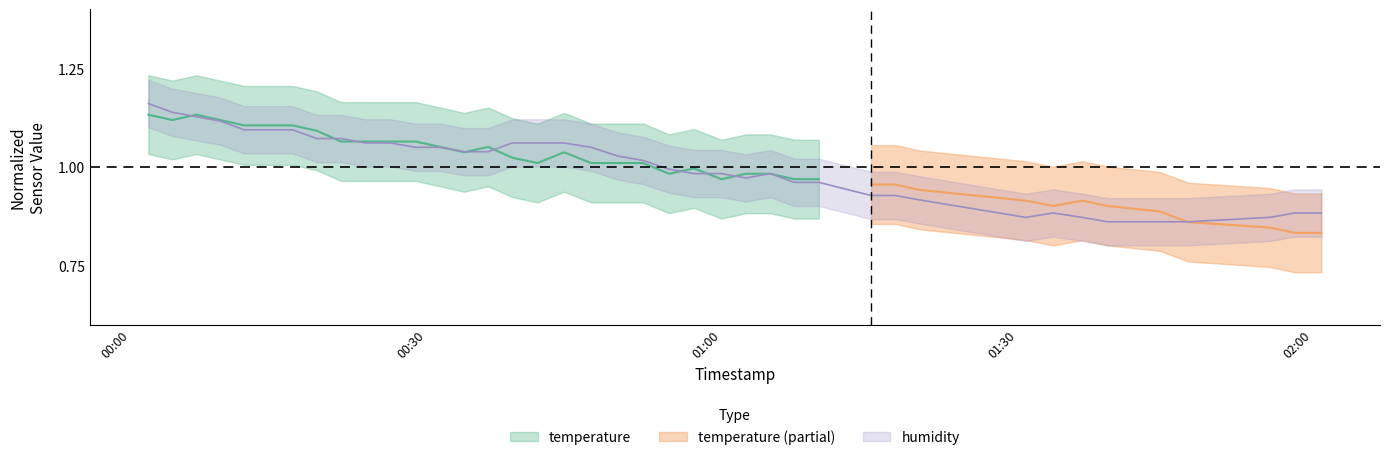

What is the change in value from 2022-09-13T00:31:23 to 2022-09-13T01:36:36?

-0.2